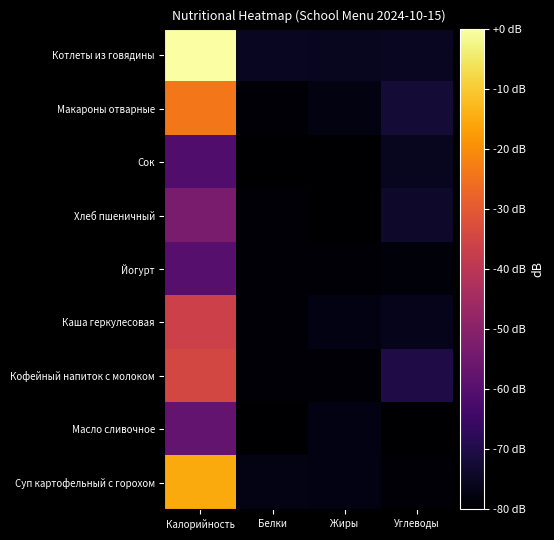

What is the spread (max minus min) of values at Белки?

4.8